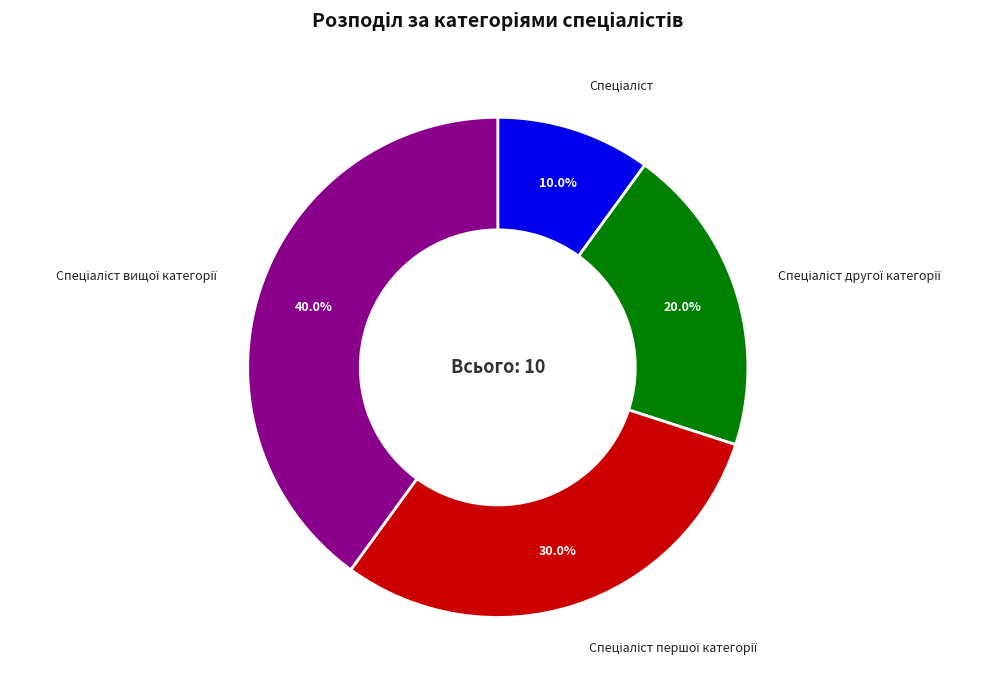

Does any single category account for the majority?

No